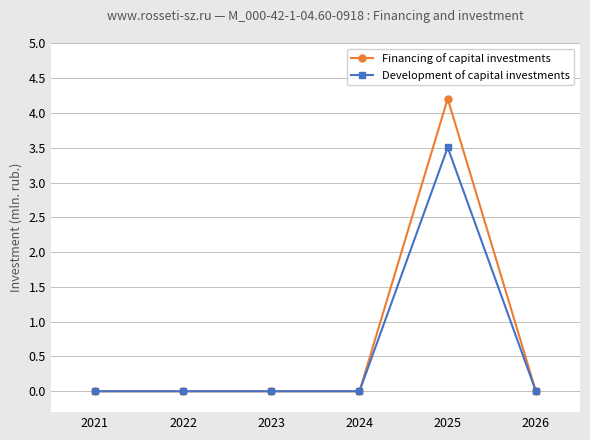

True or false: Development of capital investments has more than 0 points higher than both neighbors.

True